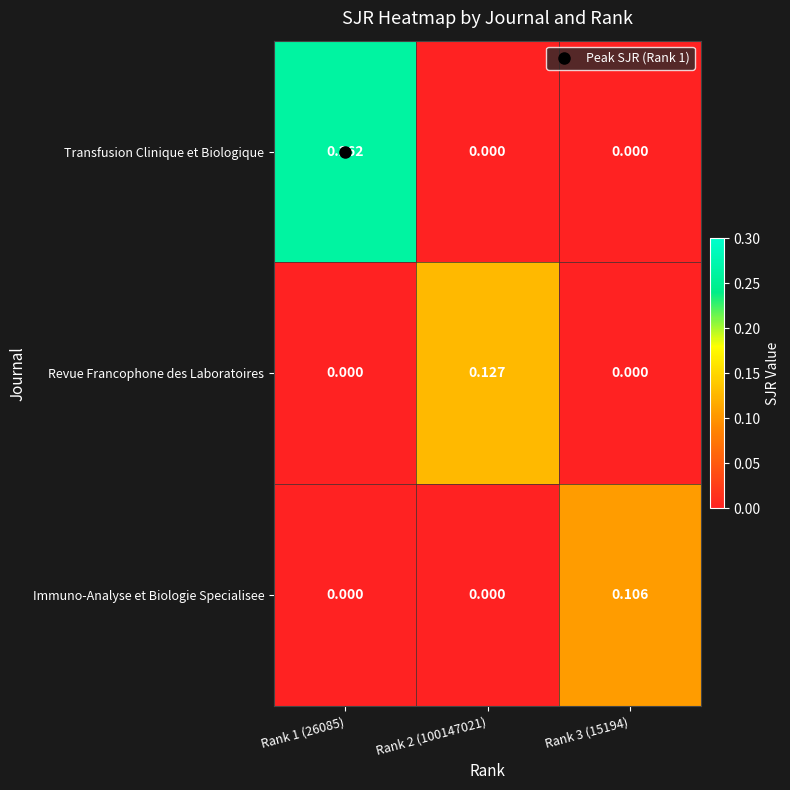

List the series in order of their peak value, lowest first.

Immuno-Analyse et Biologie Specialisee, Revue Francophone des Laboratoires, Transfusion Clinique et Biologique